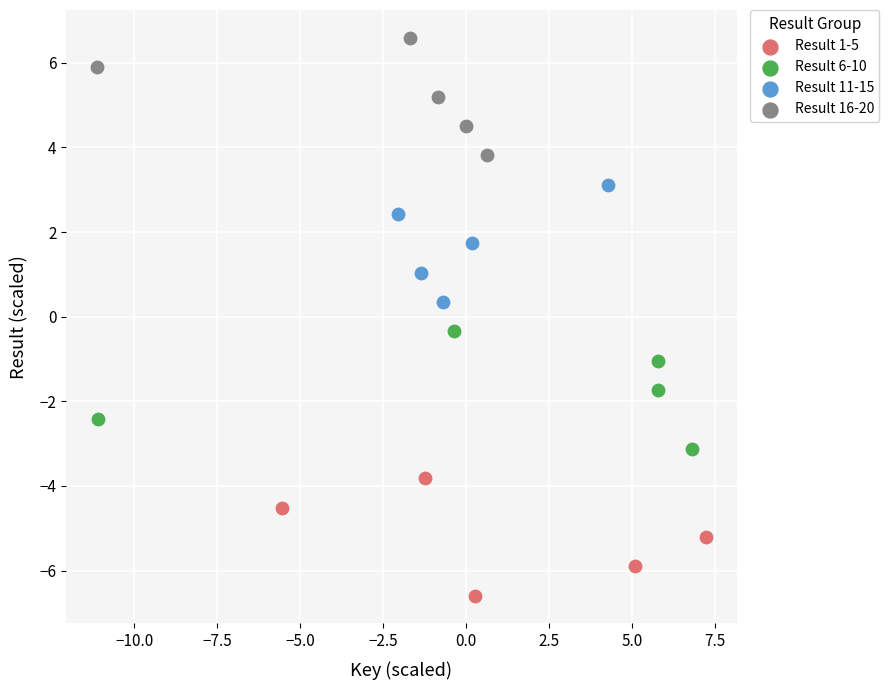

Which series contains the highest Y value?

Result 16-20